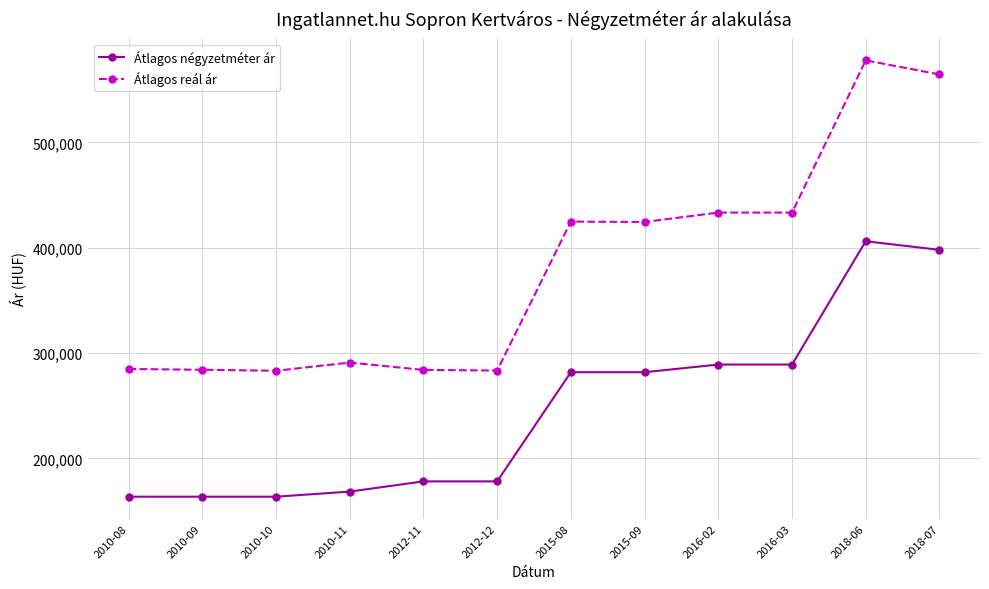

Which series changed the most between 2010-09 and 2018-07?

Átlagos reál ár